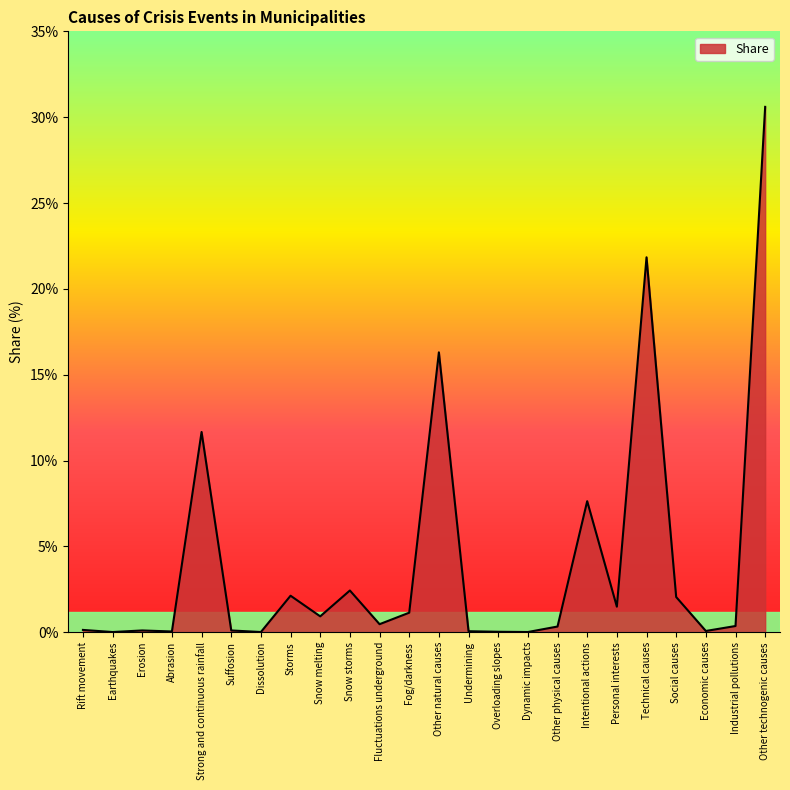

Between Rift movement and Other natural causes, which is larger?

Other natural causes